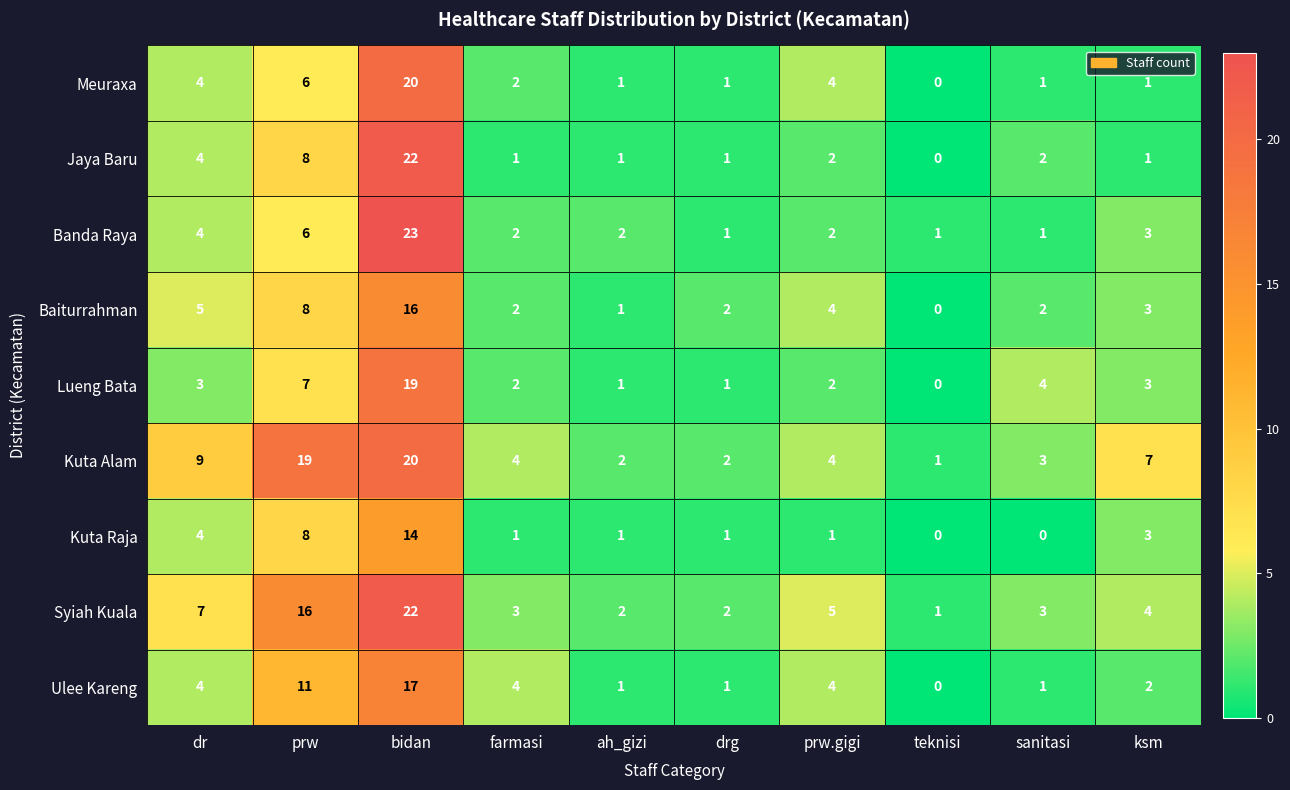

How many values in Kuta Raja are above zero?

8